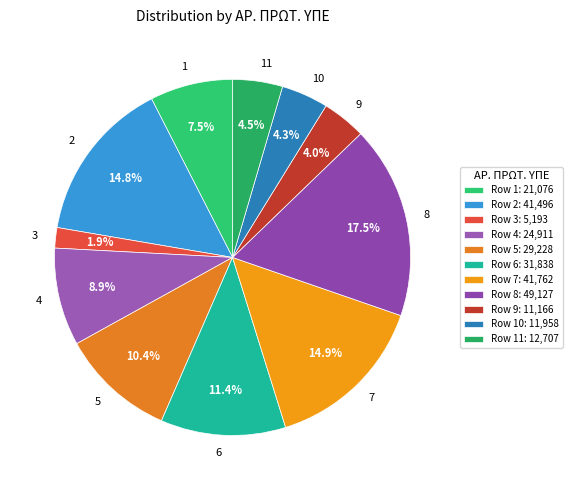

How many segments does this pie chart have?

11